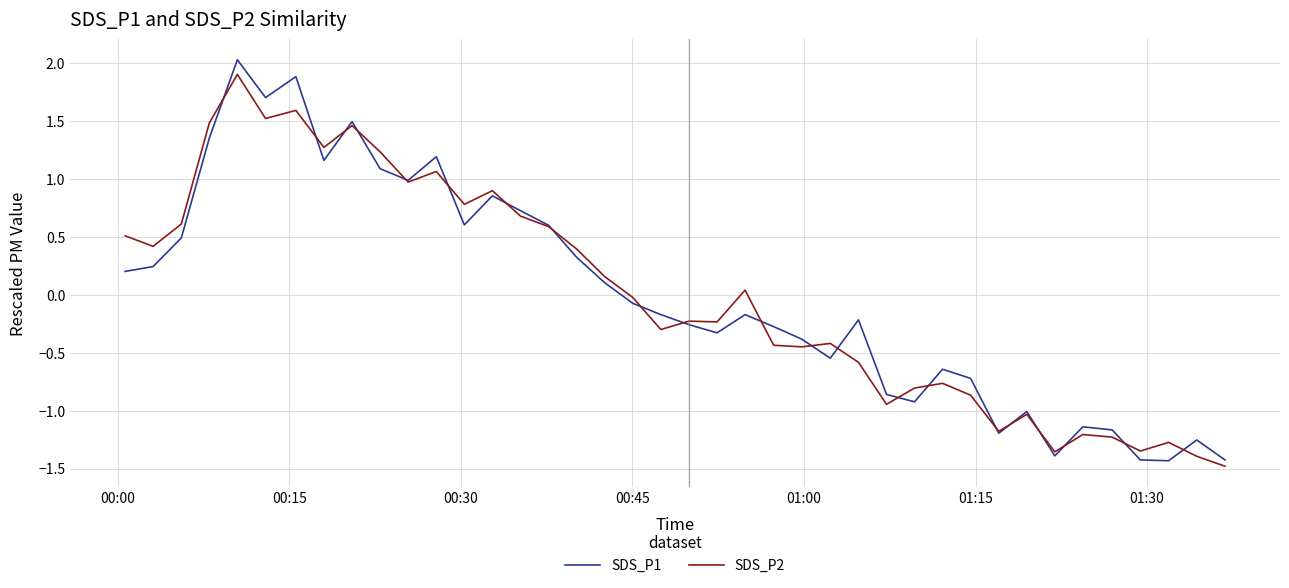

Which series has the largest range (max minus min)?

SDS_P1